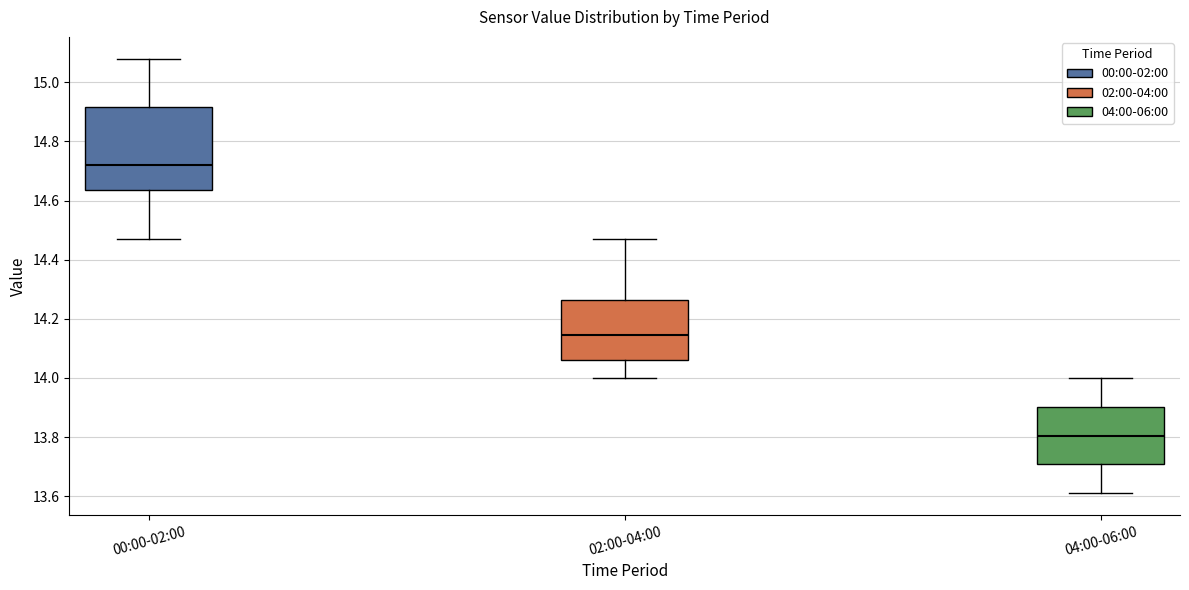

Reading left to right, read every box against the y-axis: the position of its median line, the range the box covers, and the ends of its whiskers. The values are not printed on the chart, so give them approximately, as read against the axis.

00:00-02:00: median 14.72, box 14.64 to 14.92, whiskers 14.48 to 15.08
02:00-04:00: median 14.14, box 14.06 to 14.26, whiskers 14.00 to 14.48
04:00-06:00: median 13.80, box 13.70 to 13.90, whiskers 13.62 to 14.00